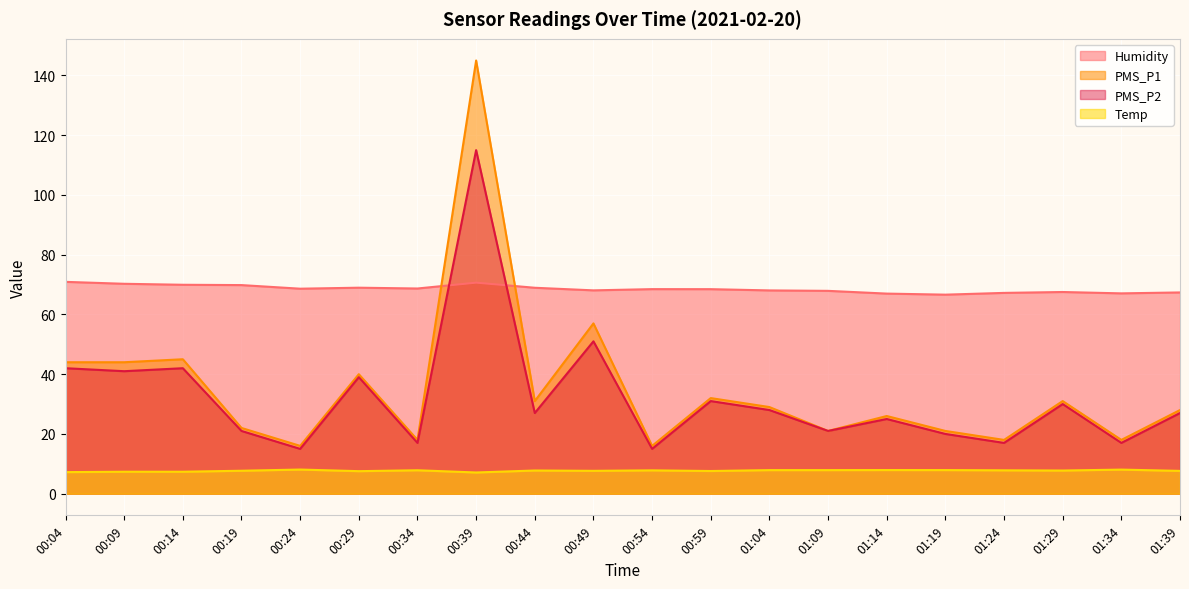

Does the chart display data point markers on the line(s)?

No